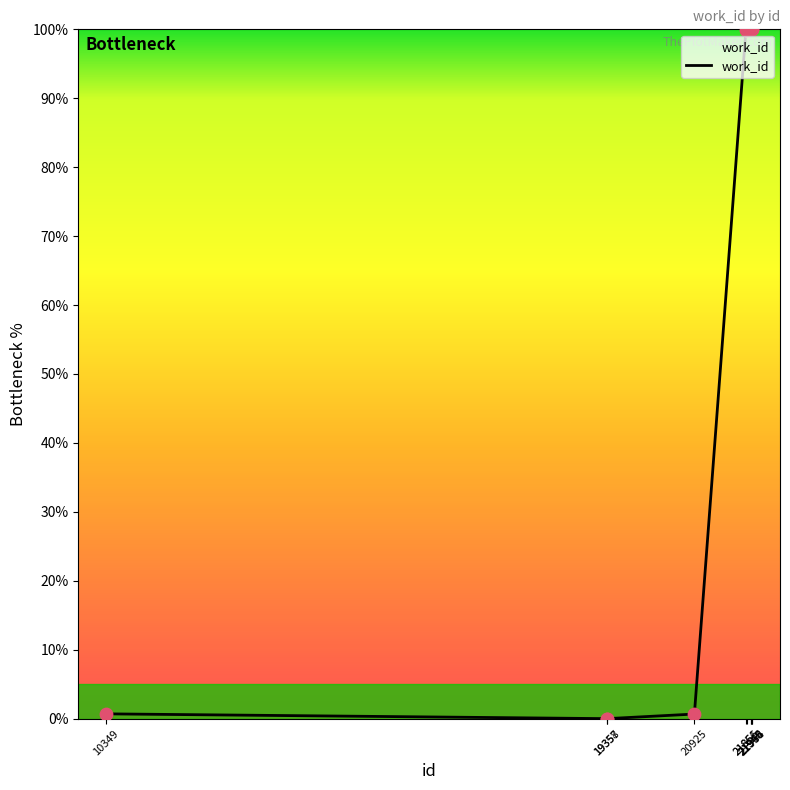

Approximately how many times larger is the value at 21964 compared to 21945?

1.0